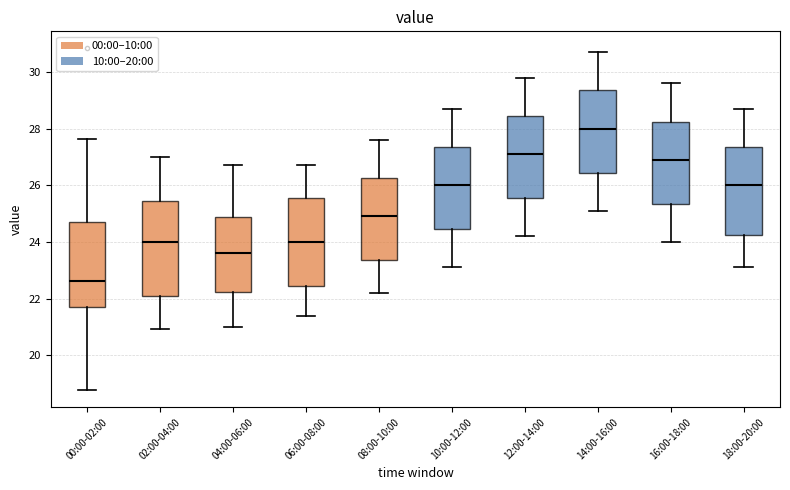

Which box is the tallest, from its lower edge to its upper edge?

02:00-04:00